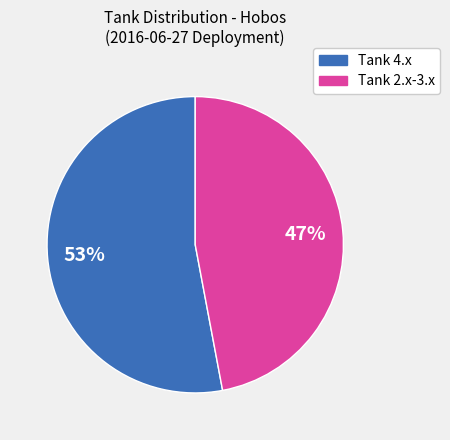

To the nearest percent, what is the difference between the largest and smallest slice percentages?

6%